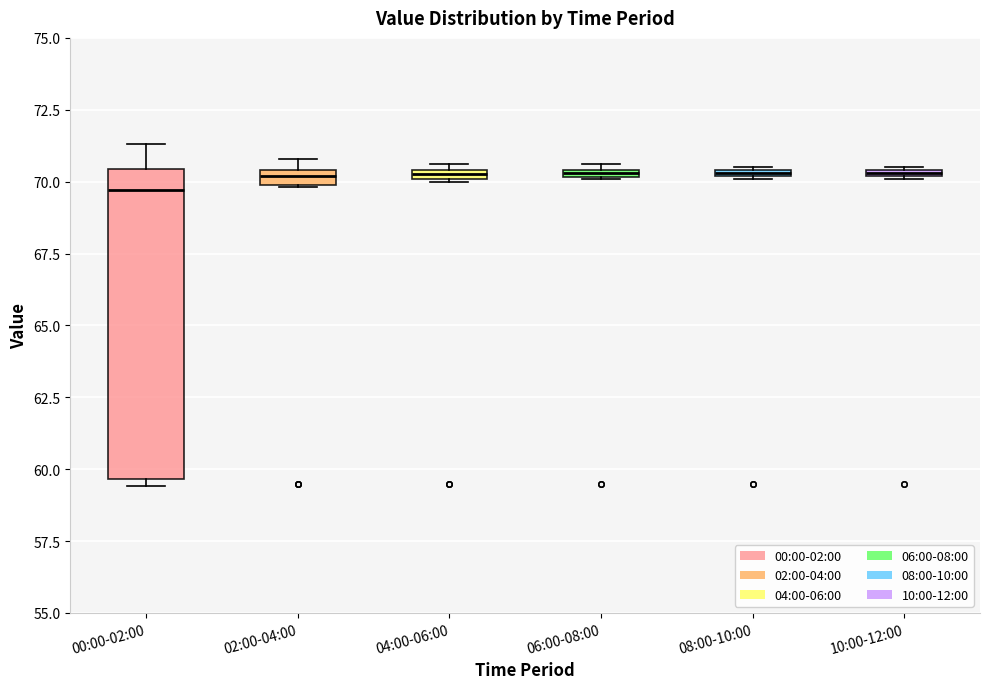

Where is the lower edge of the box for 10:00-12:00 on the y-axis? The values are not printed on the chart, so give them approximately, as read against the axis.

70.0